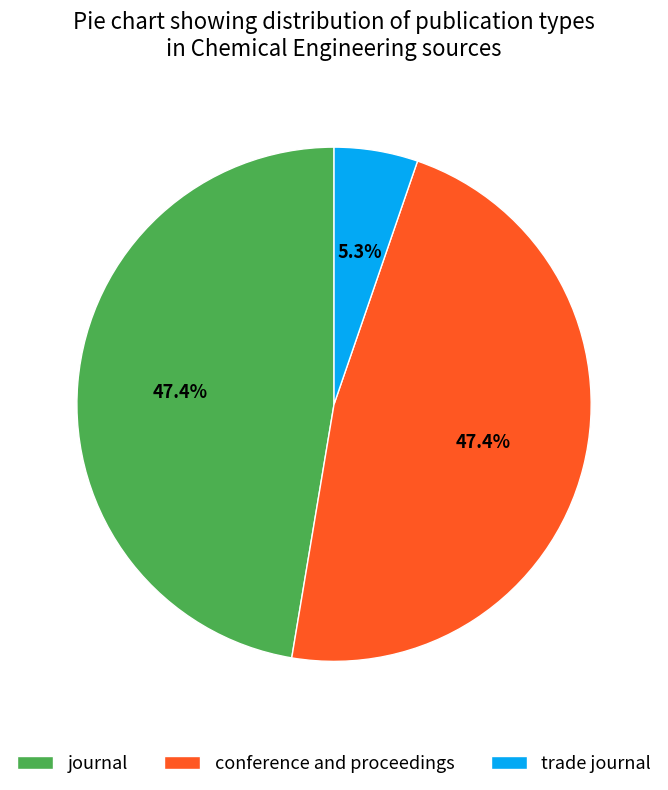

What is the smallest slice in the pie chart?

trade journal